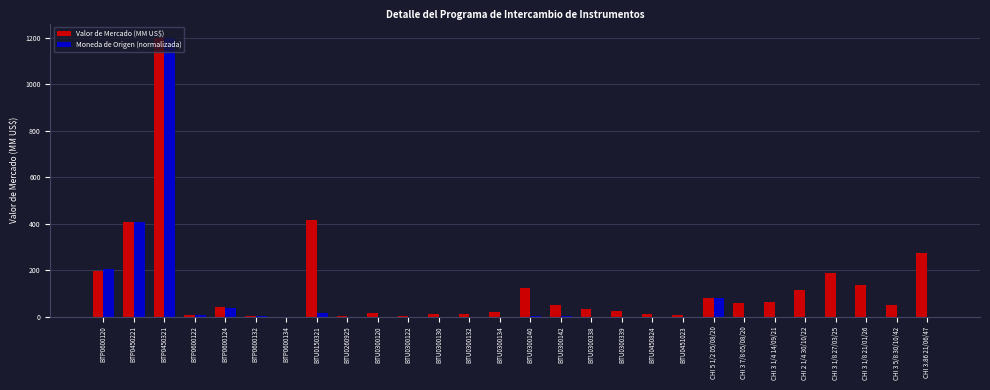

What is the greatest value displayed?

1200.0